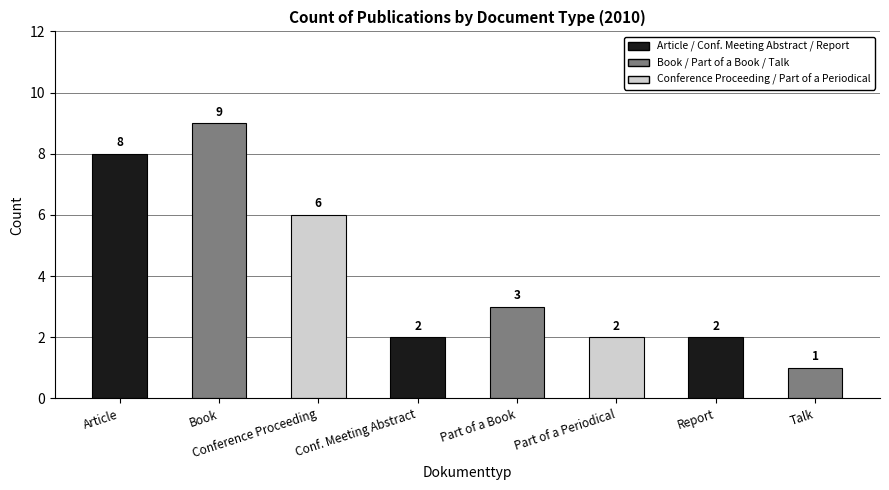

At which category does the chart reach its peak across all series?

Book